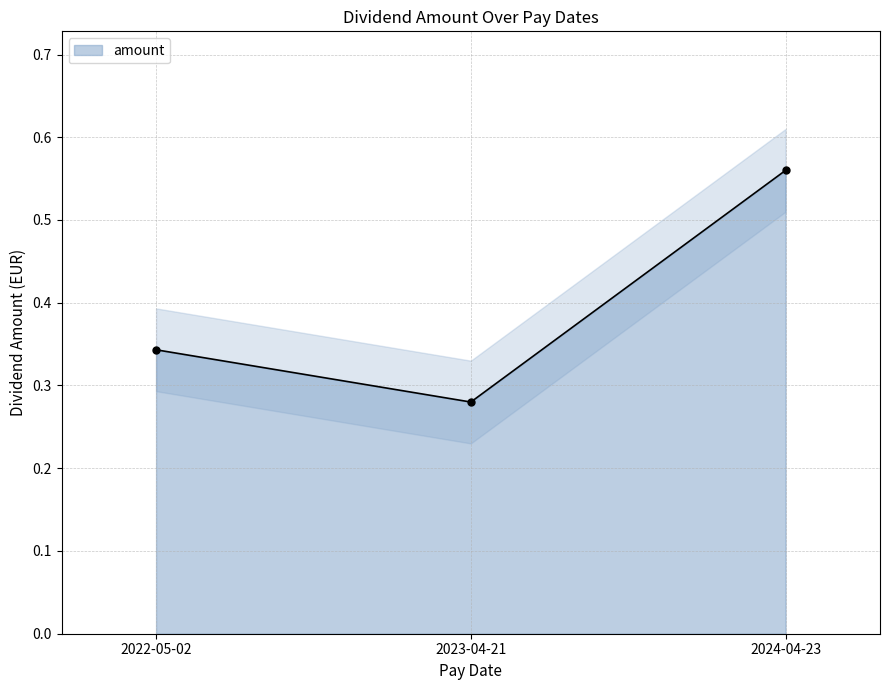

What is the label of the 1st point from the left?

2022-05-02